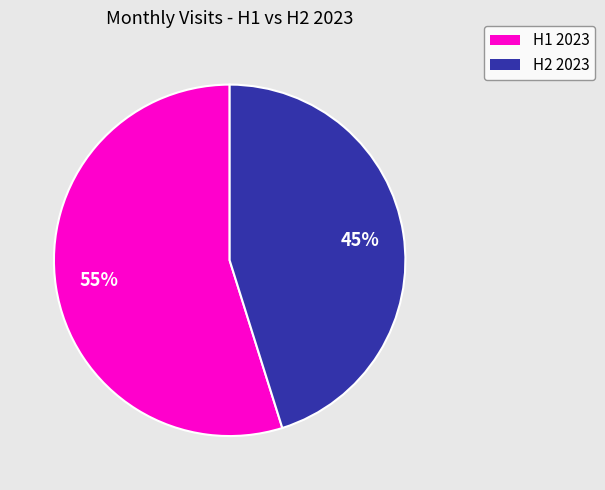

To the nearest percent, what is the difference between the largest and smallest slice percentages?

10%